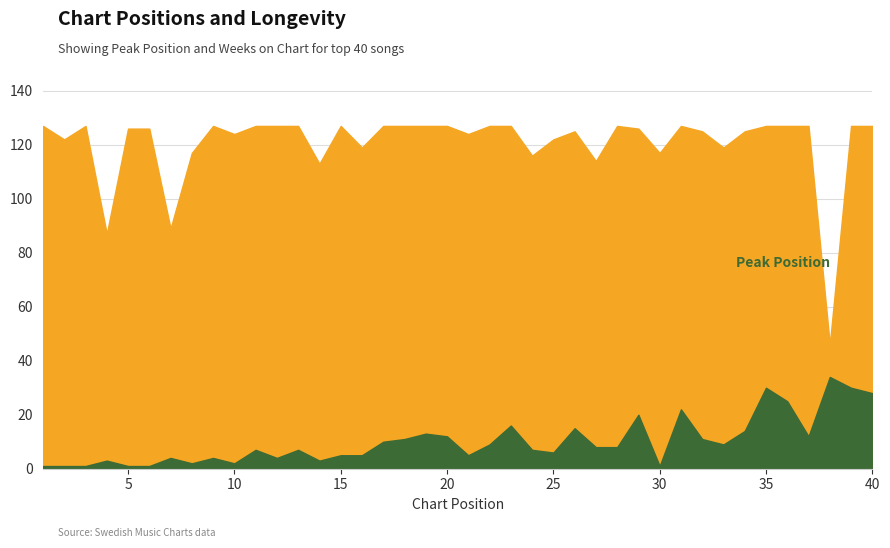

Rank the series at 4 from lowest to highest value.

Peak Position, Weeks on Chart